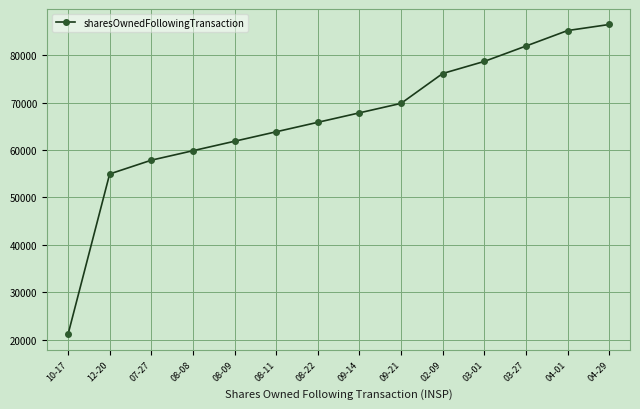

Reading right to left, transcribe all the data shown in this chart.

04-29=86539	04-01=85257	03-27=81984	03-01=78741	02-09=76186	09-21=69878	09-14=67878	08-22=65878	08-11=63878	08-09=61878	08-08=59878	07-27=57878	12-20=54968	10-17=21100